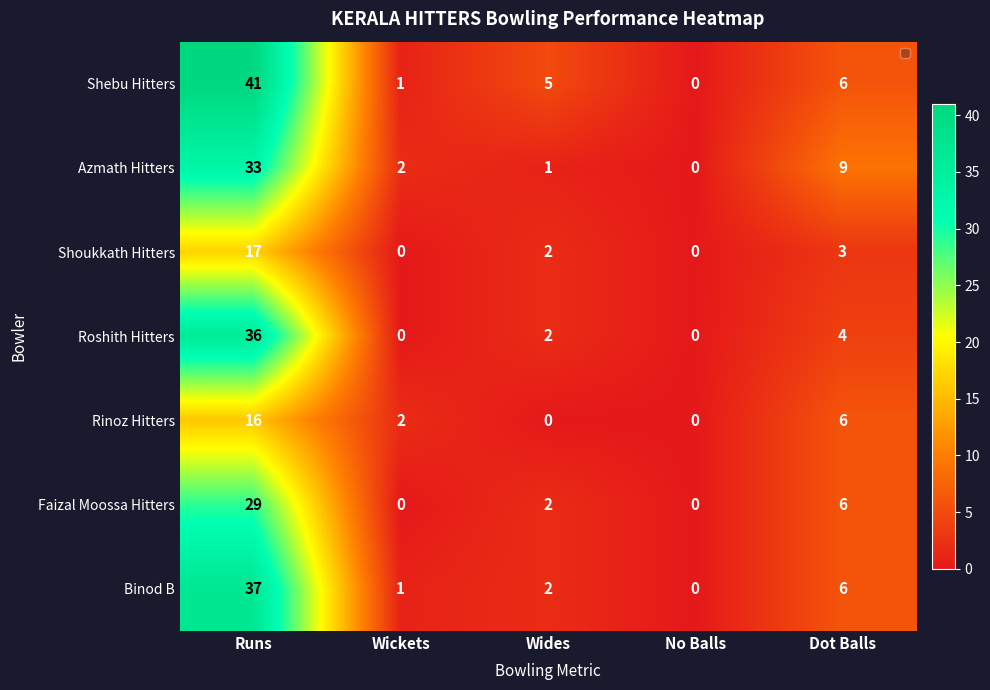

What is the average value of the Shoukkath Hitters series?

4